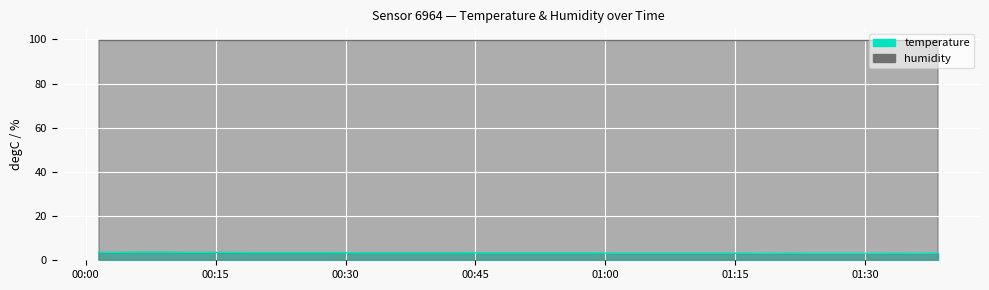

What is the approximate value at 2023-02-16T01:28:37?

3.1